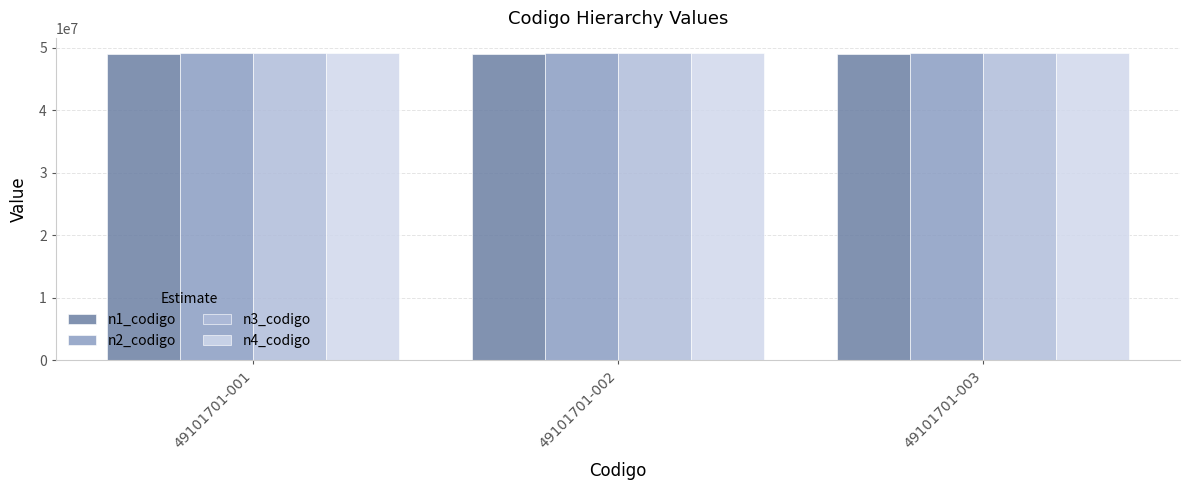

What is the average value of the n2_codigo series?

49100000